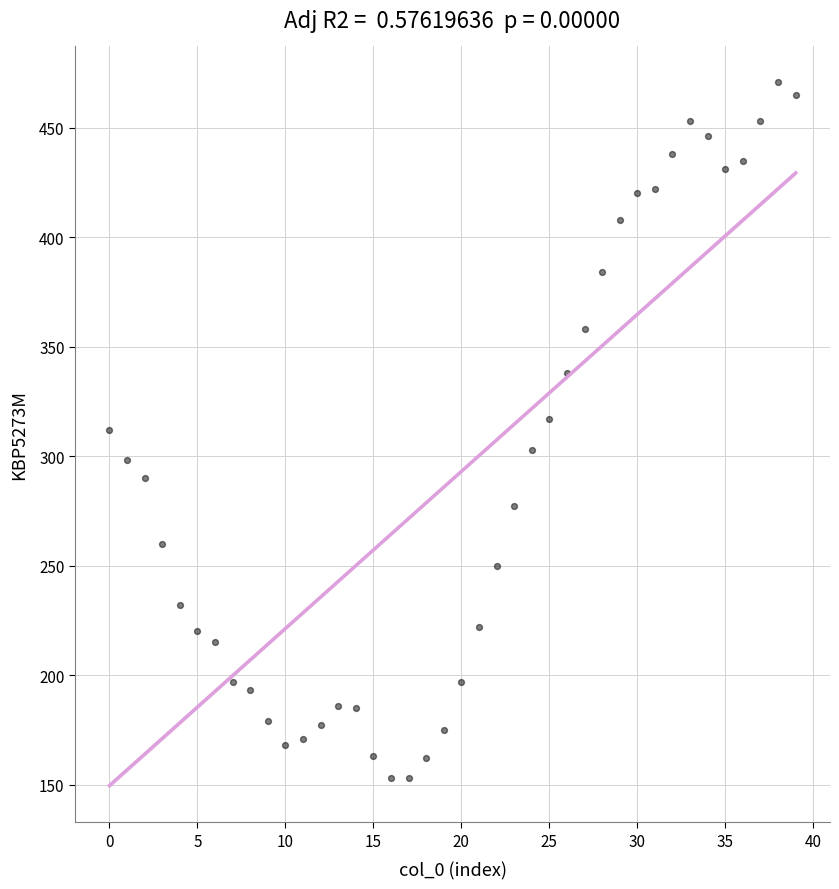

What is the range of Y values (max minus min)?

318